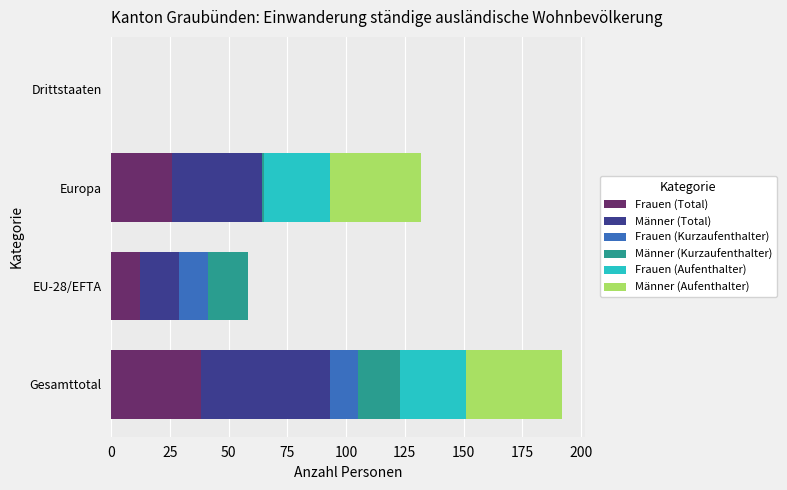

The Frauen (Total) series shows 36 at Europa. True or false?

False